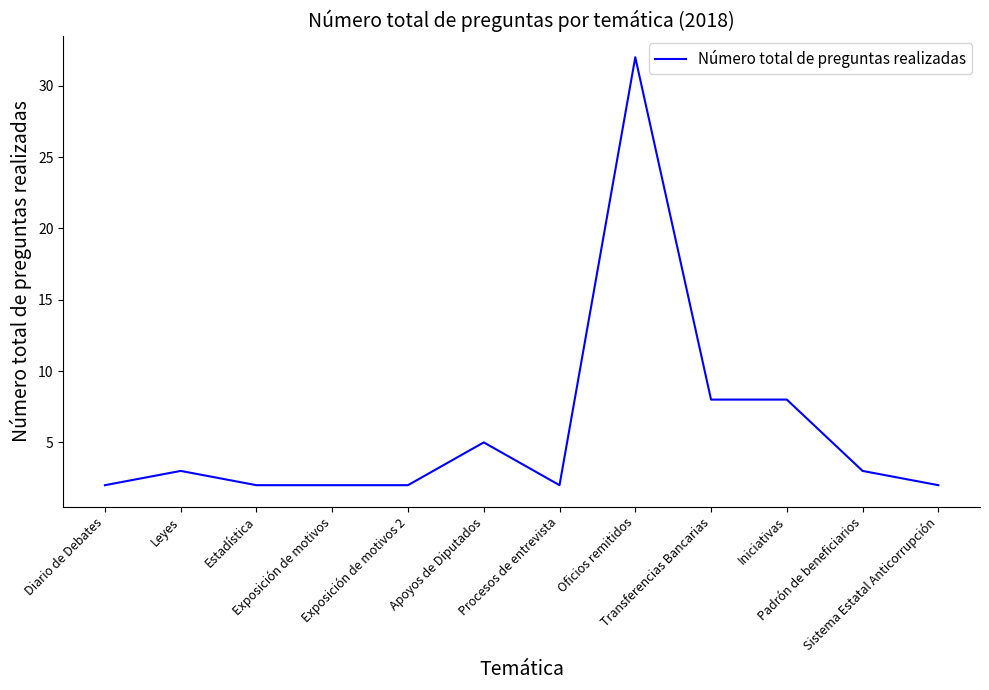

What is the greatest value displayed?

32